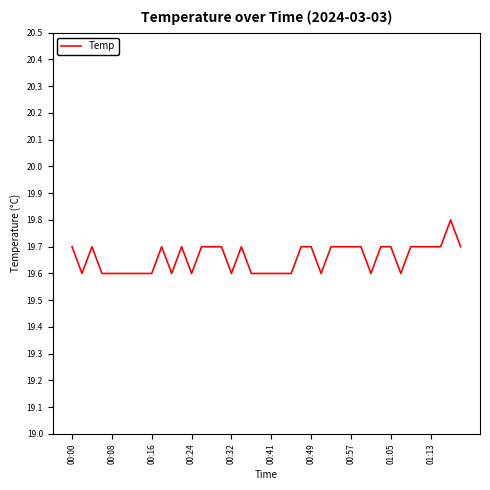

What is the minimum value shown in the chart?

19.6